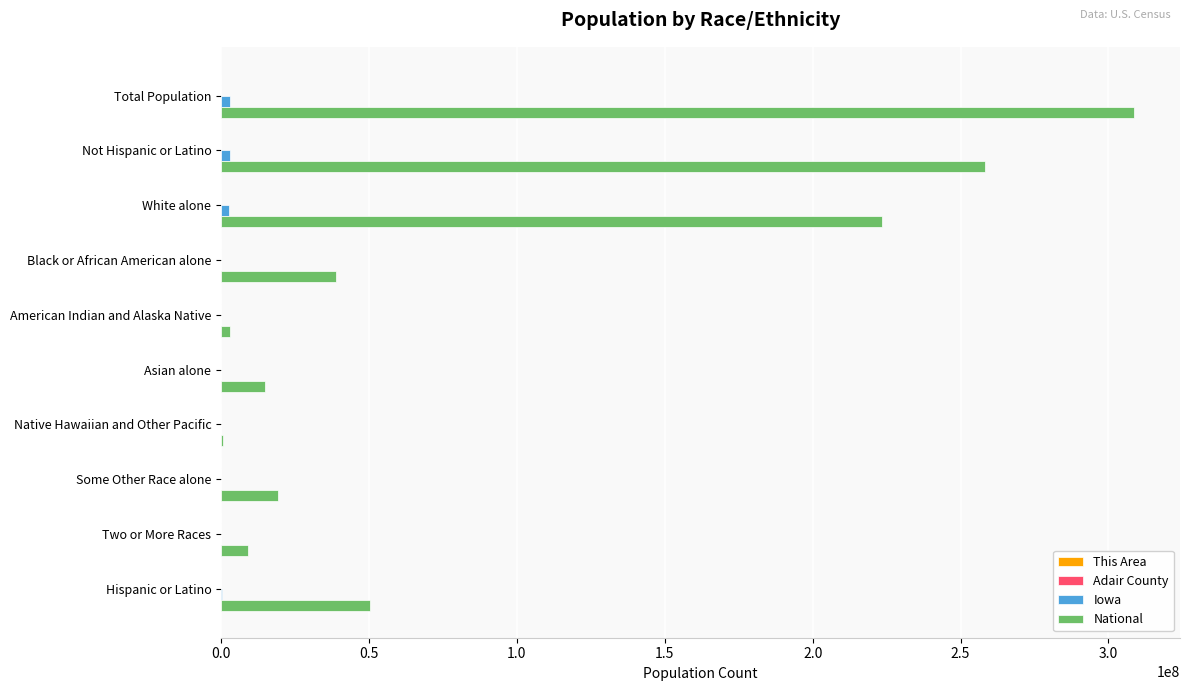

Which series has the largest total across all categories?

National